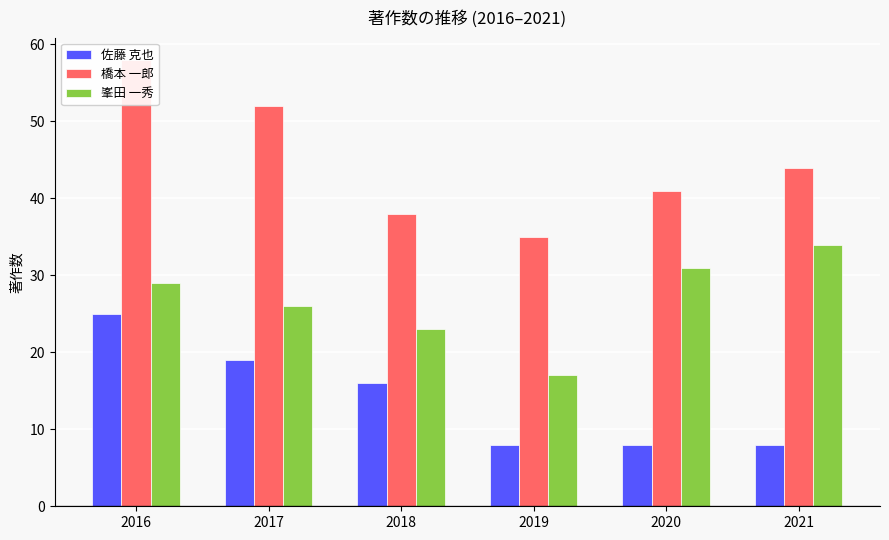

List the series in order of their peak value, lowest first.

佐藤 克也, 峯田 一秀, 橋本 一郎